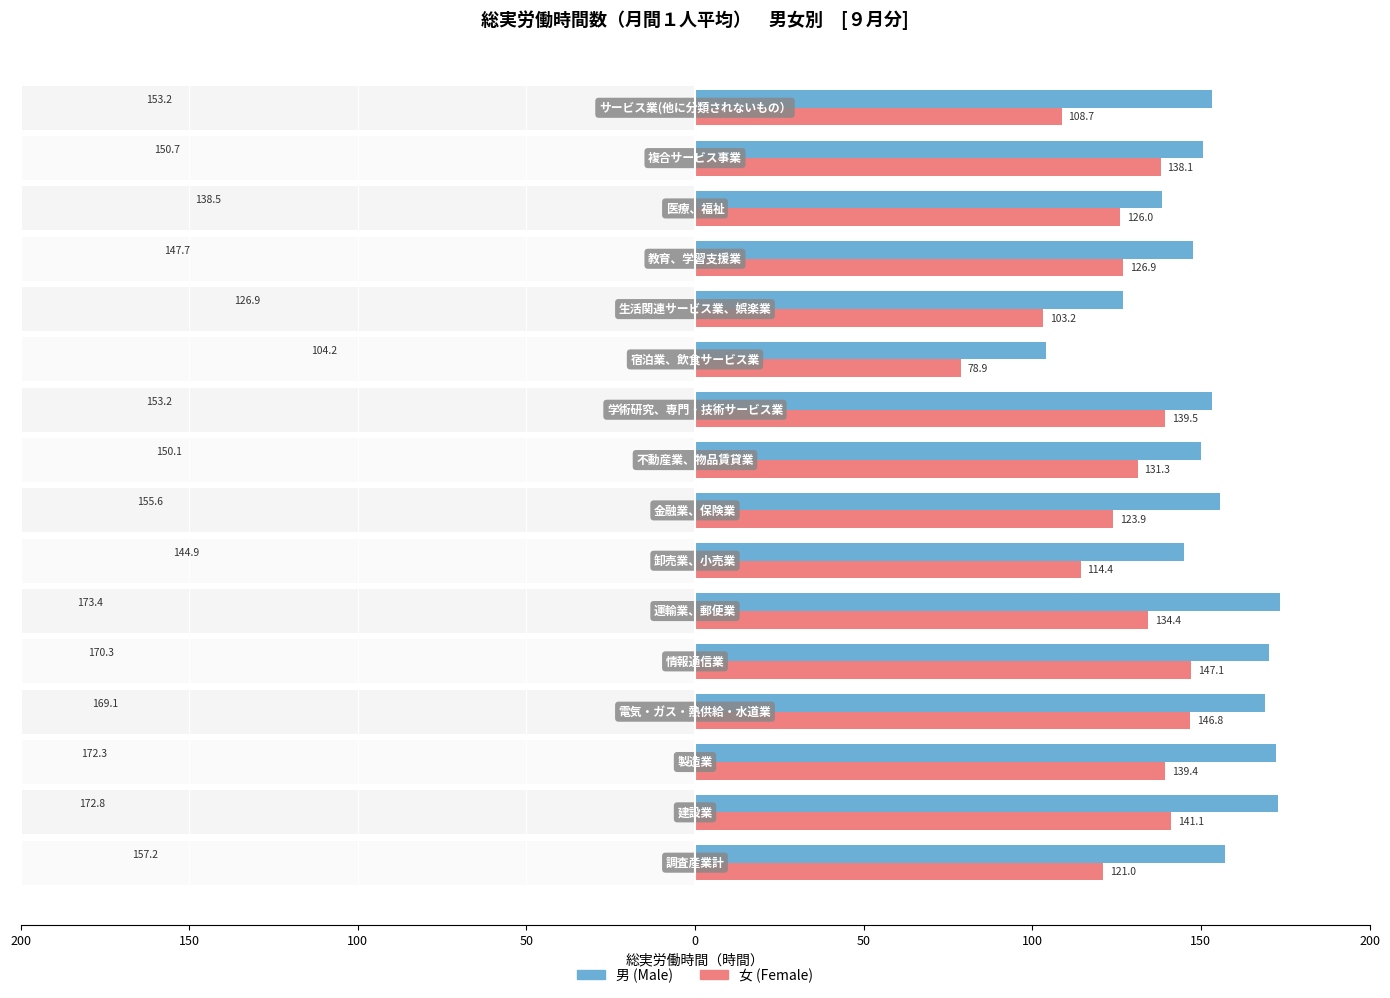

Which series has the largest total across all categories?

男 (Male)